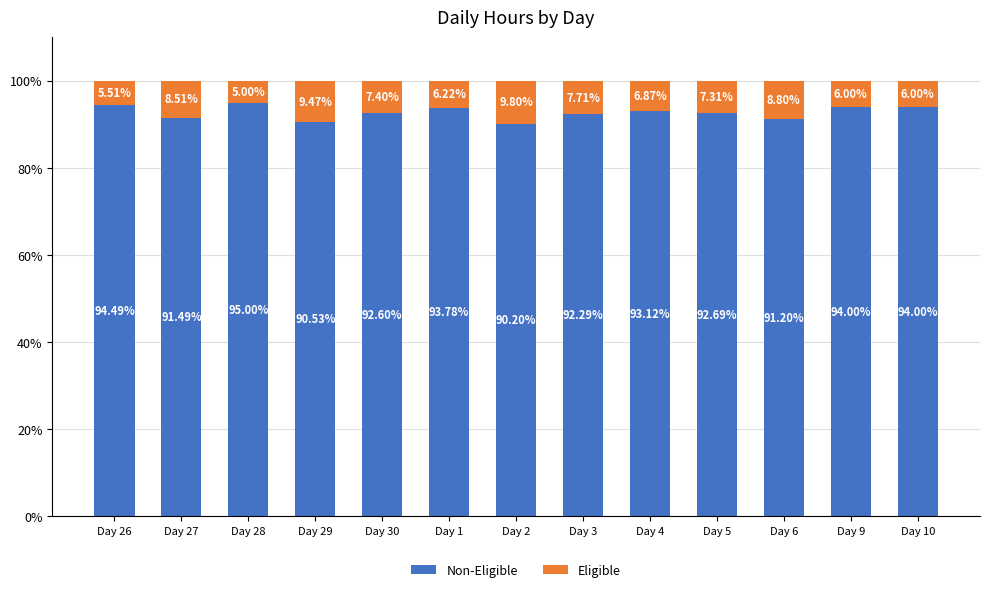

What is the total value across all series at Day 5?

100.0